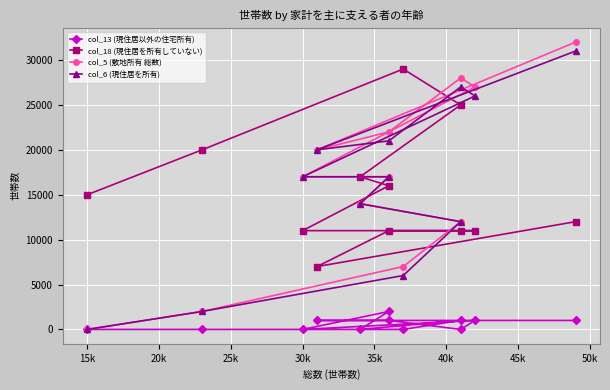

Between 45k and 40k, which is larger?

45k